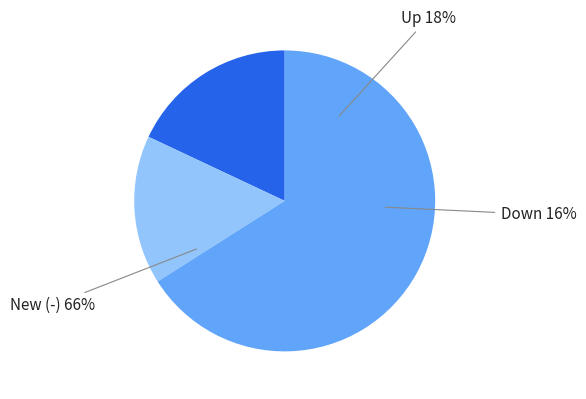

What percentage is the - slice, to the nearest percent?

66%